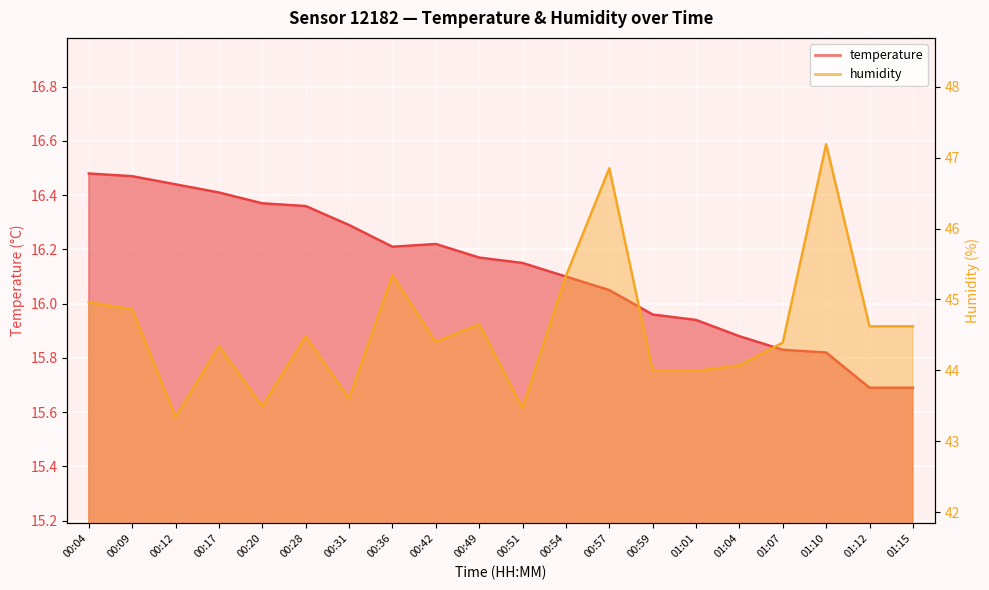

True or false: humidity has a value of 44.9 at 00:09.

True